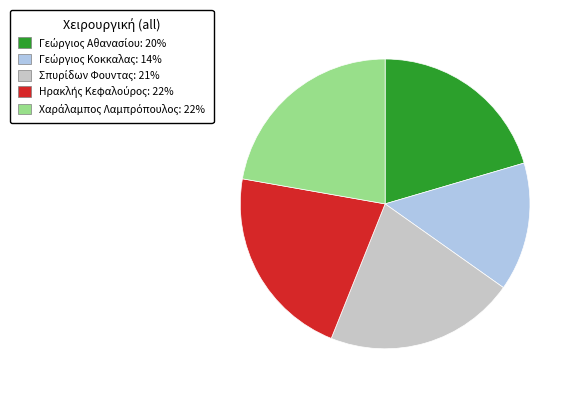

Count the number of slices in the pie.

5